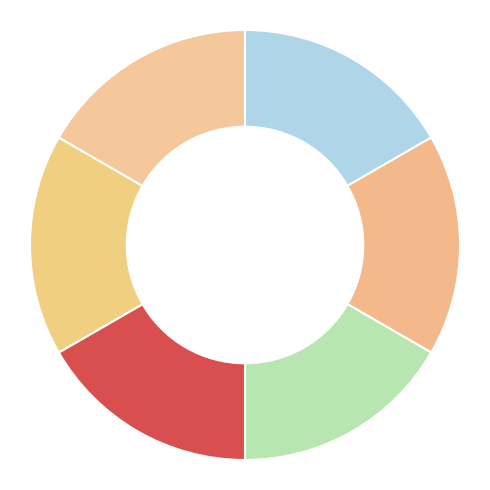

What is the smallest slice in the pie chart?

Inleiding